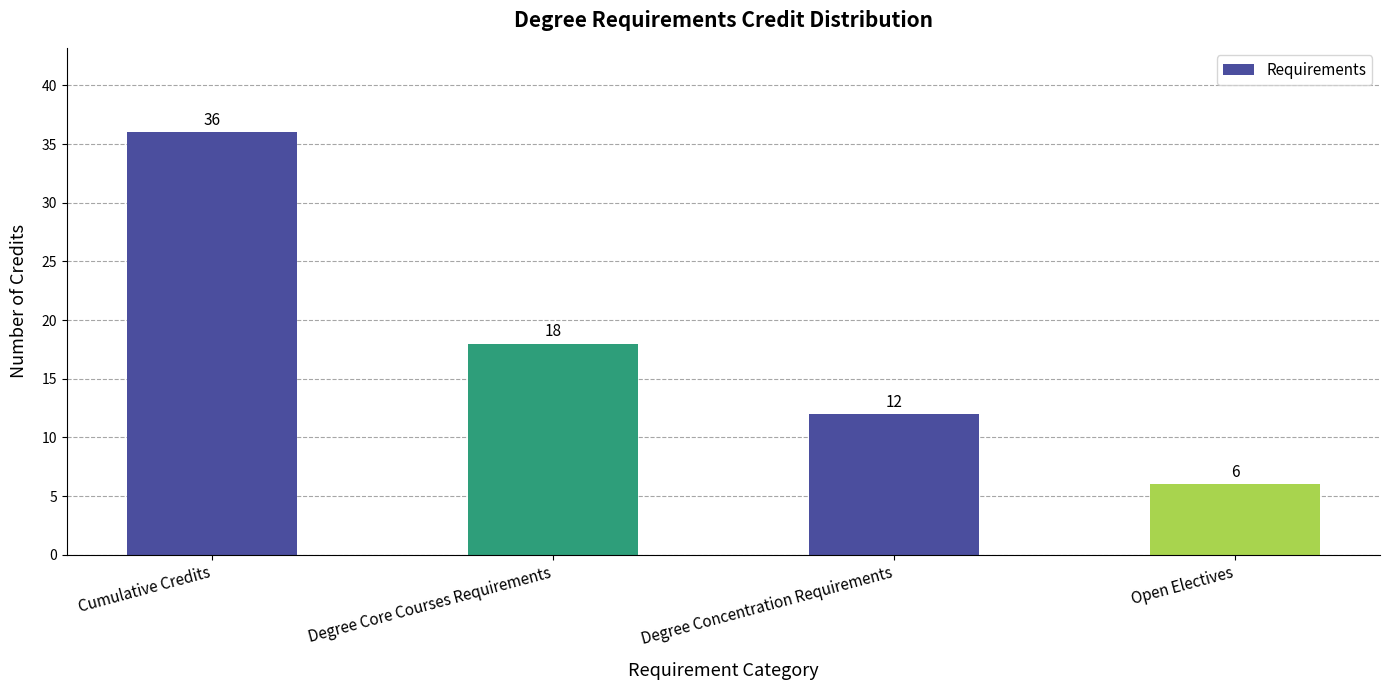

What is the difference between the maximum and second lowest values?

24